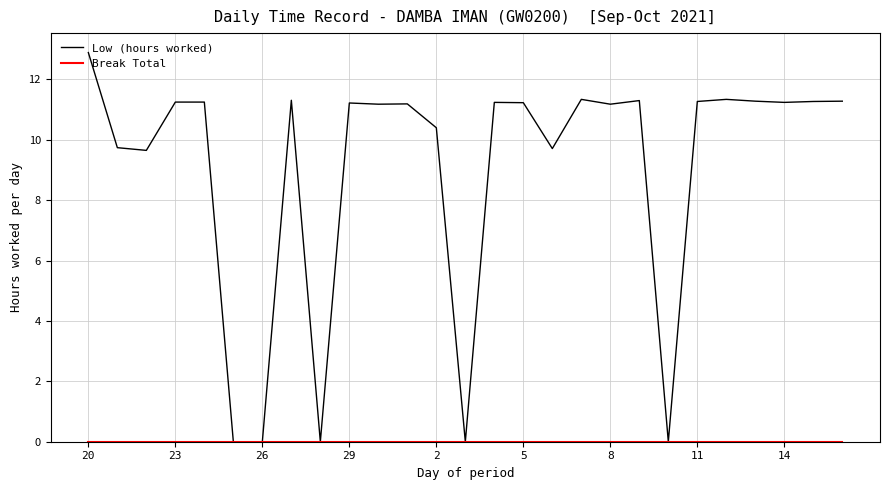

Does the chart display data point markers on the line(s)?

No